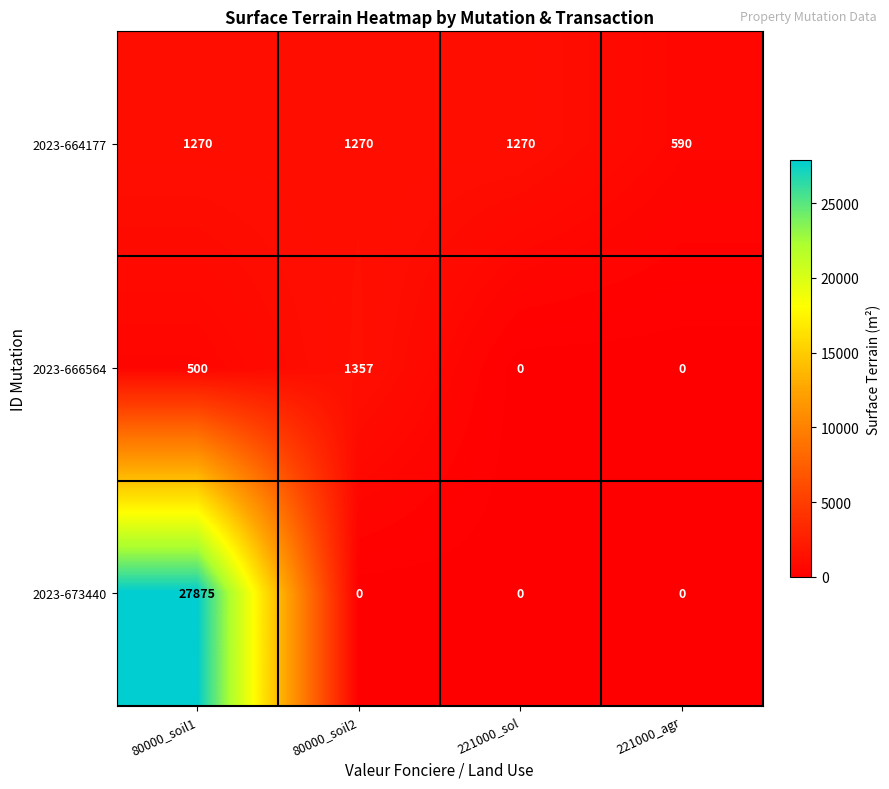

What is the average value of the 2023-666564 series?

464